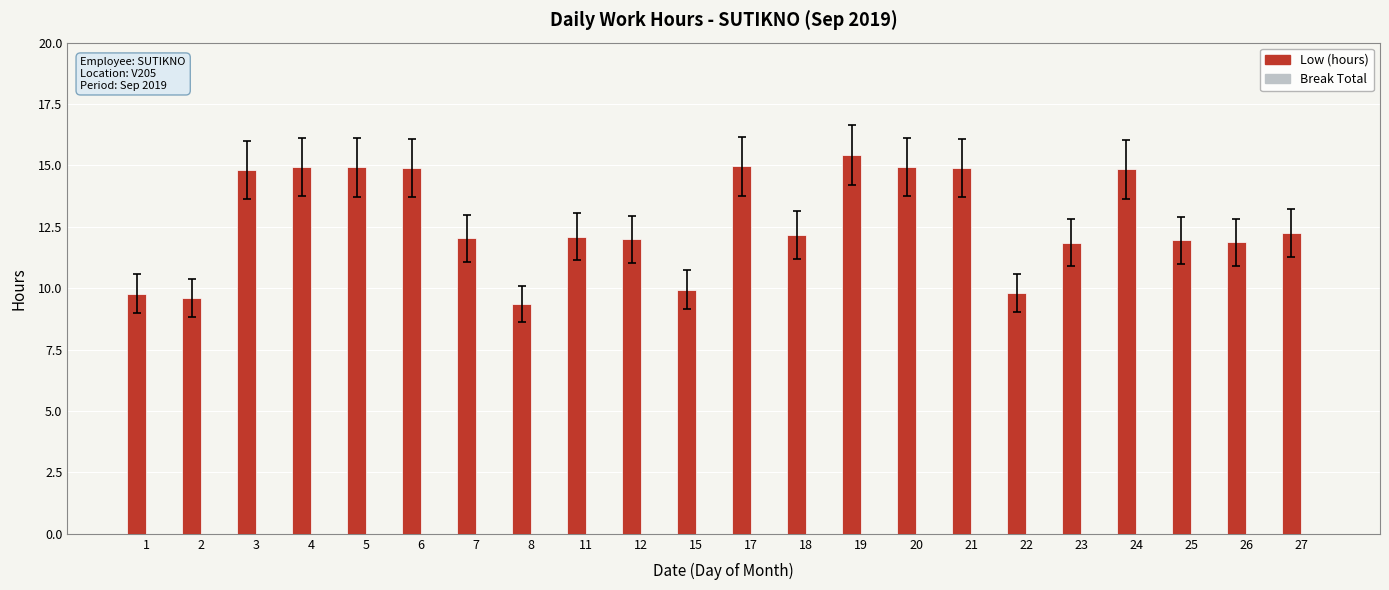

What is the smallest value displayed?

9.4